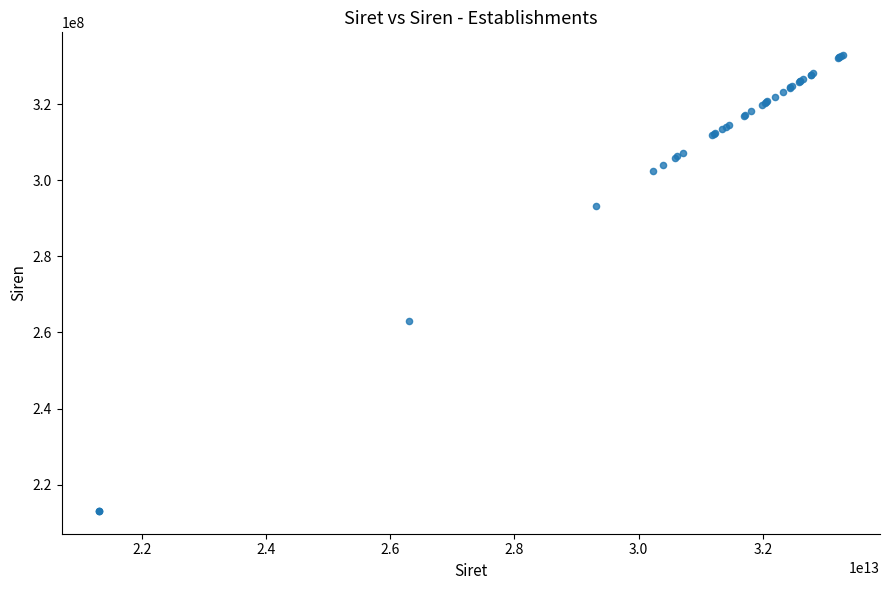

What Y value in the scatter plot is closest to 272985919?

263103277